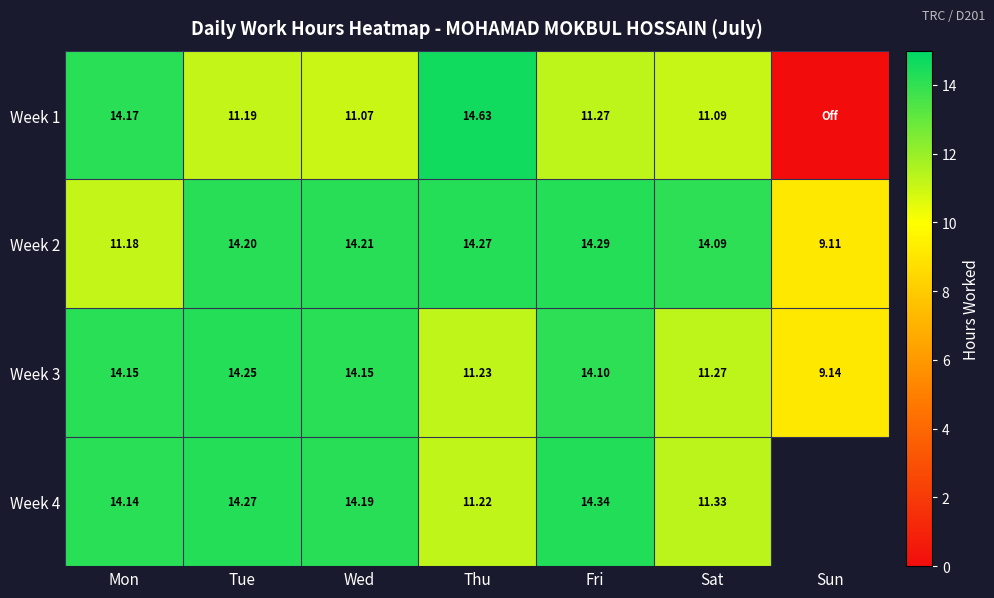

How many values in the Week 3 series are below 14?

3